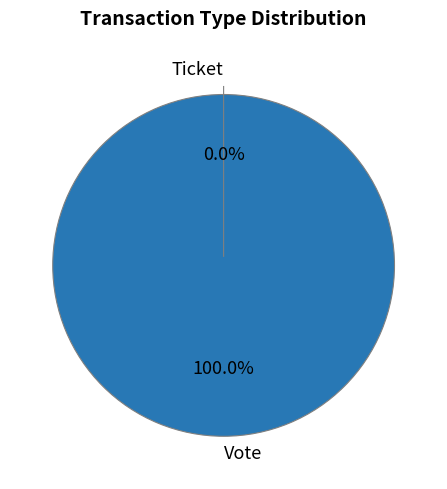

What is the largest slice in the pie chart?

Vote